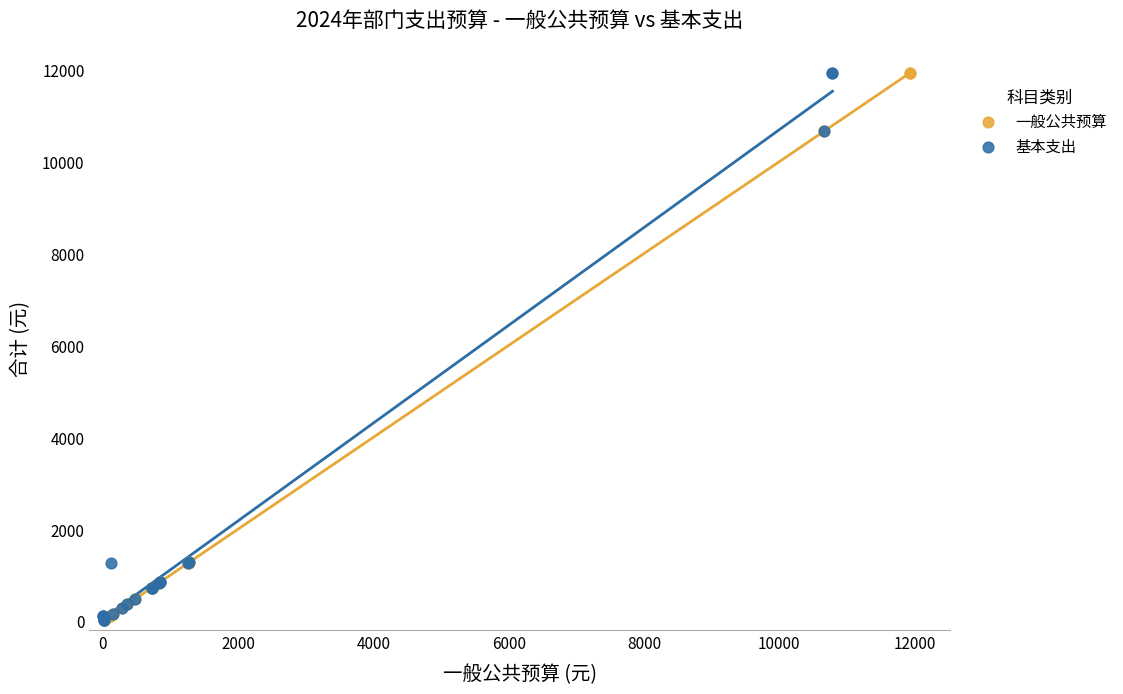

What are all the series names shown in the legend?

一般公共预算, 基本支出